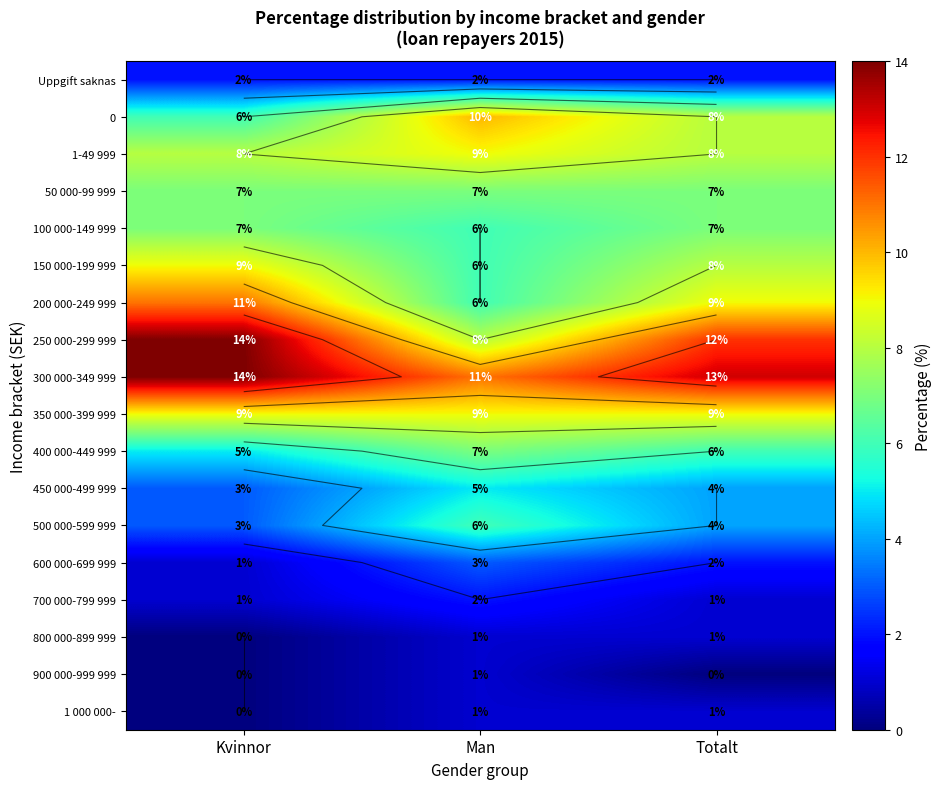

Where does the 150 000-199 999 series first go above 8?

Kvinnor